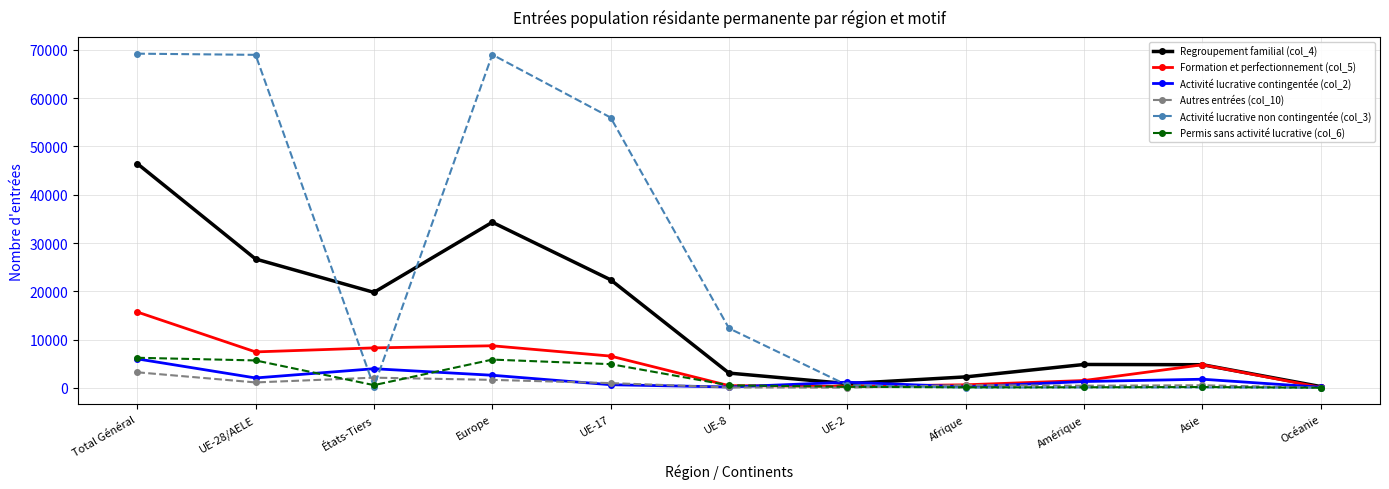

What is the label of the 10th point from the left?

Asie